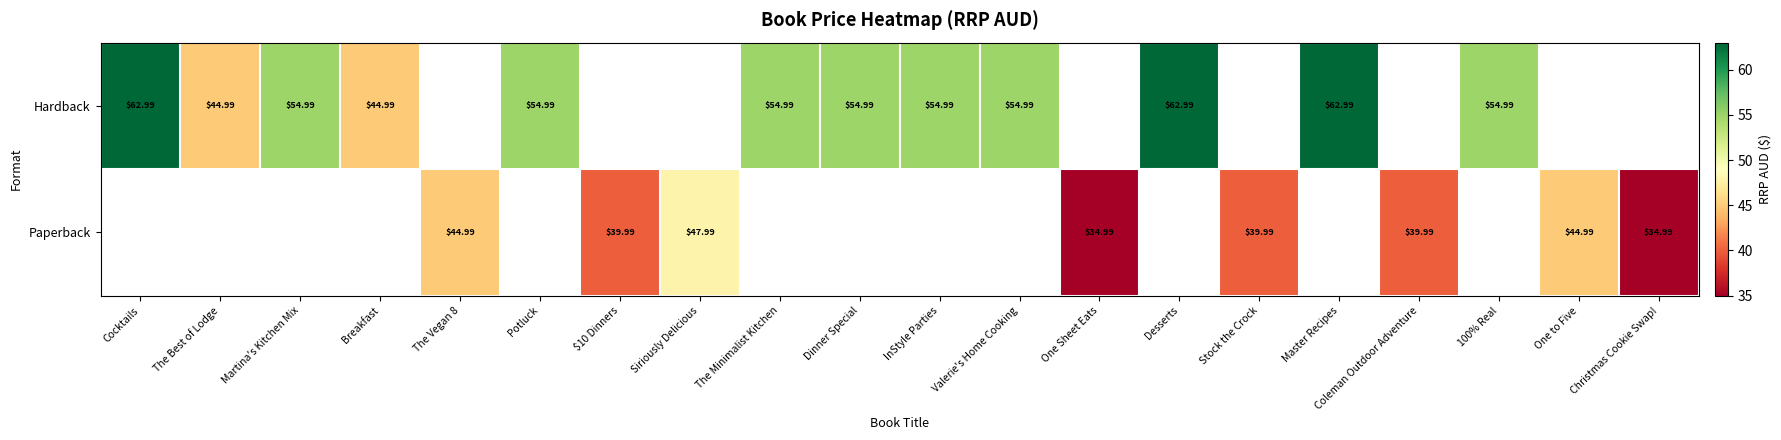

Is the value of Paperback at Coleman Outdoor Adventure greater than the value of Hardback at Martina's Kitchen Mix?

No